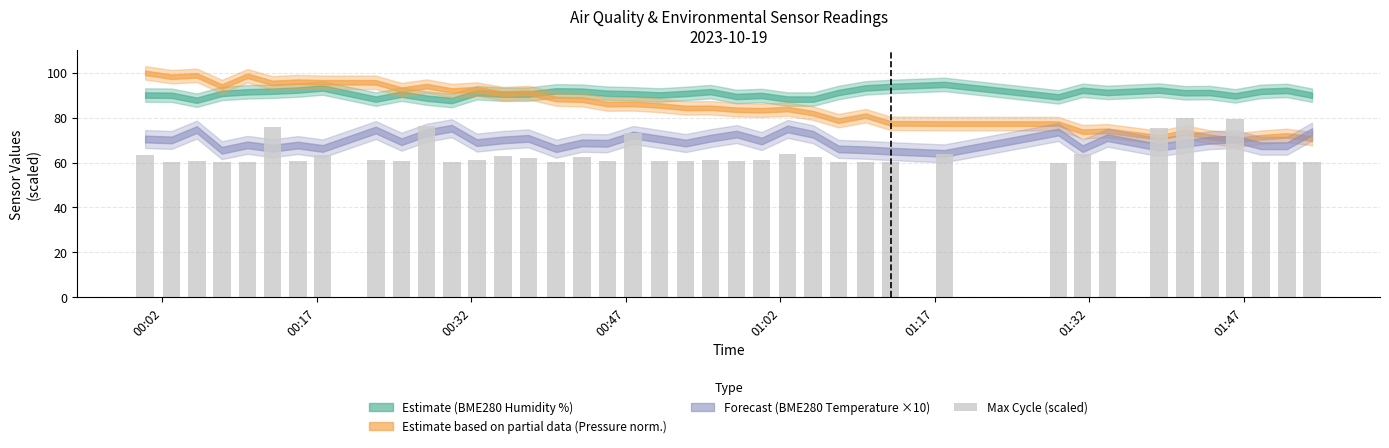

What is the value of the 18th bar from the left?

60.6